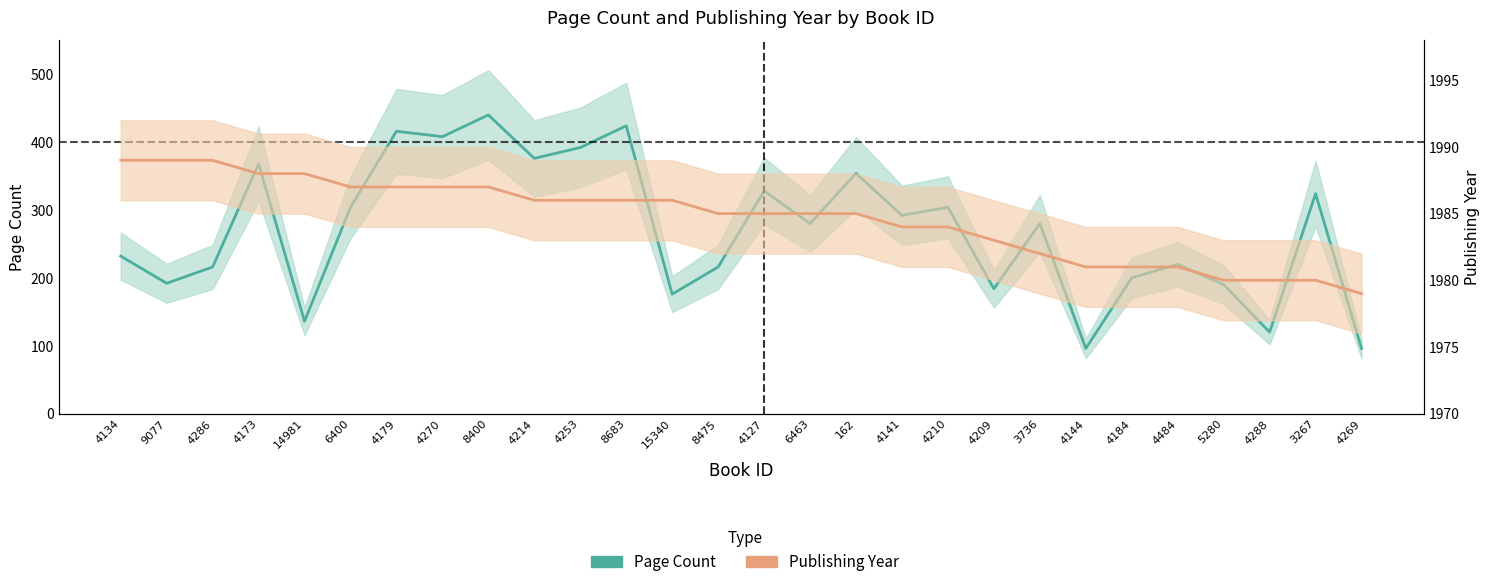

What is the label of the 22nd point from the left?

4144